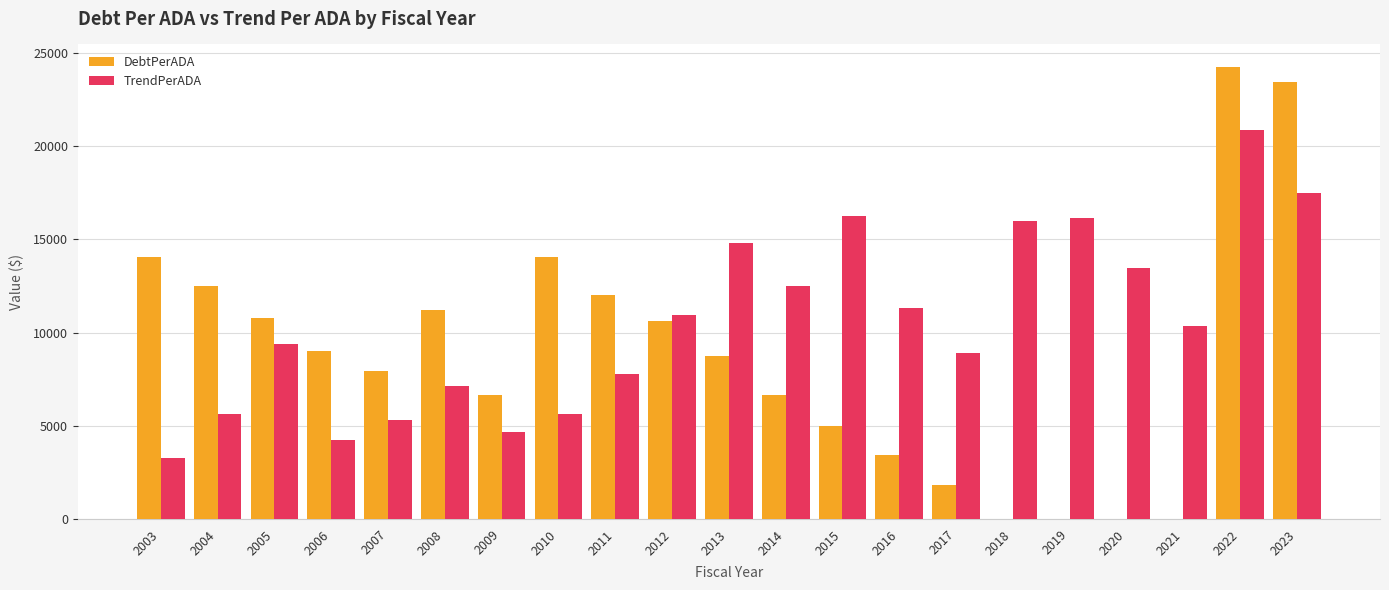

Are the bars horizontal?

No